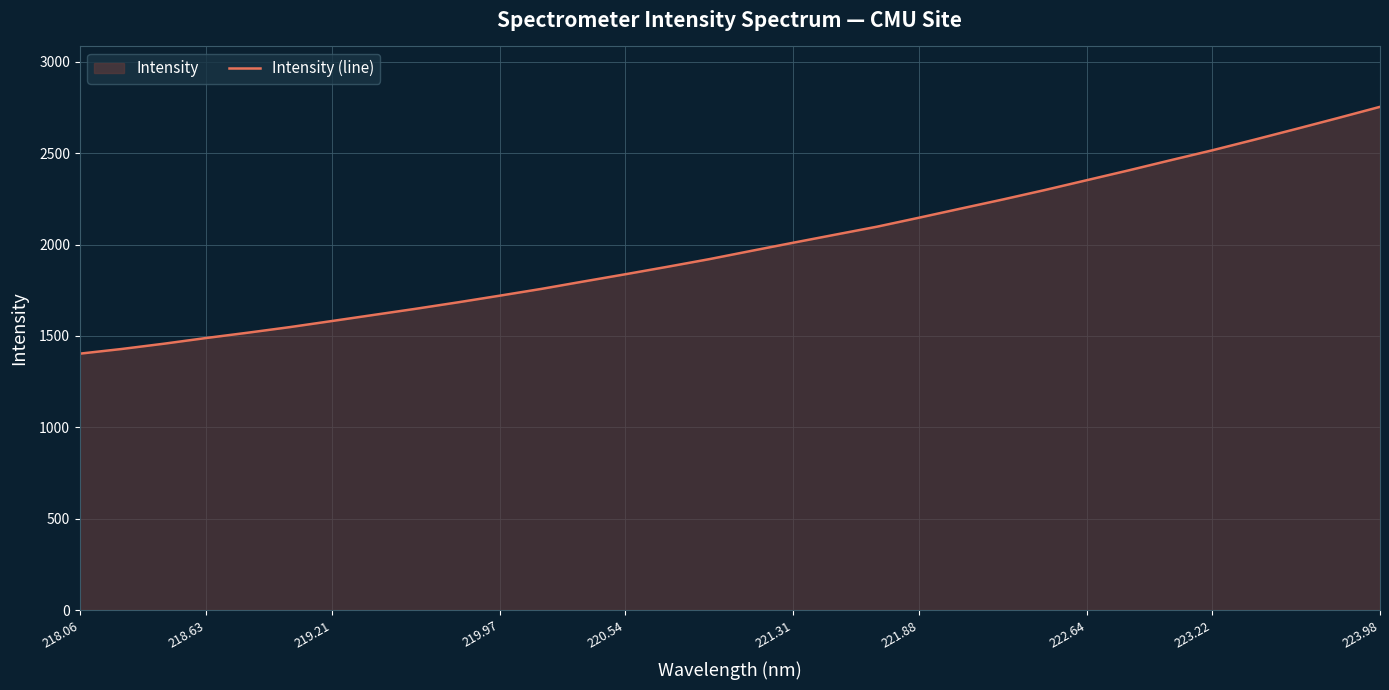

The value at 222.64 is 2352.7. True or false?

True